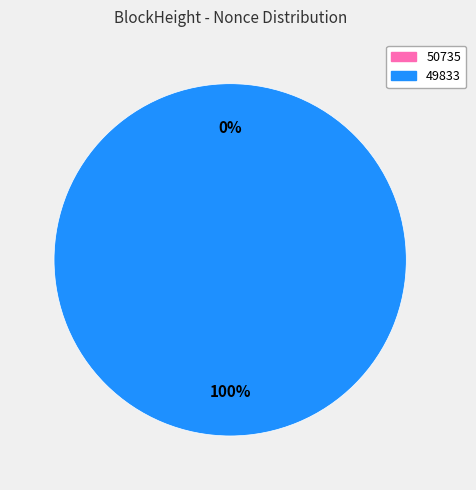

Does 49833 represent more than half of the total?

Yes